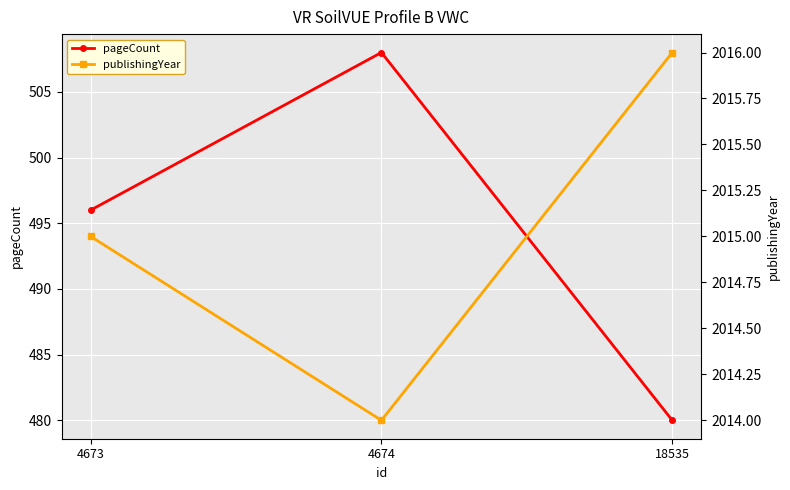

What is the value of the publishingYear point at the 1st from the left?

2015